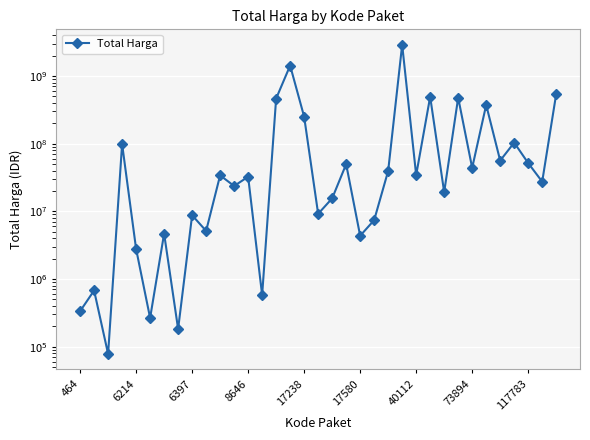

What is the change in value from 24 to 29?

+339112000